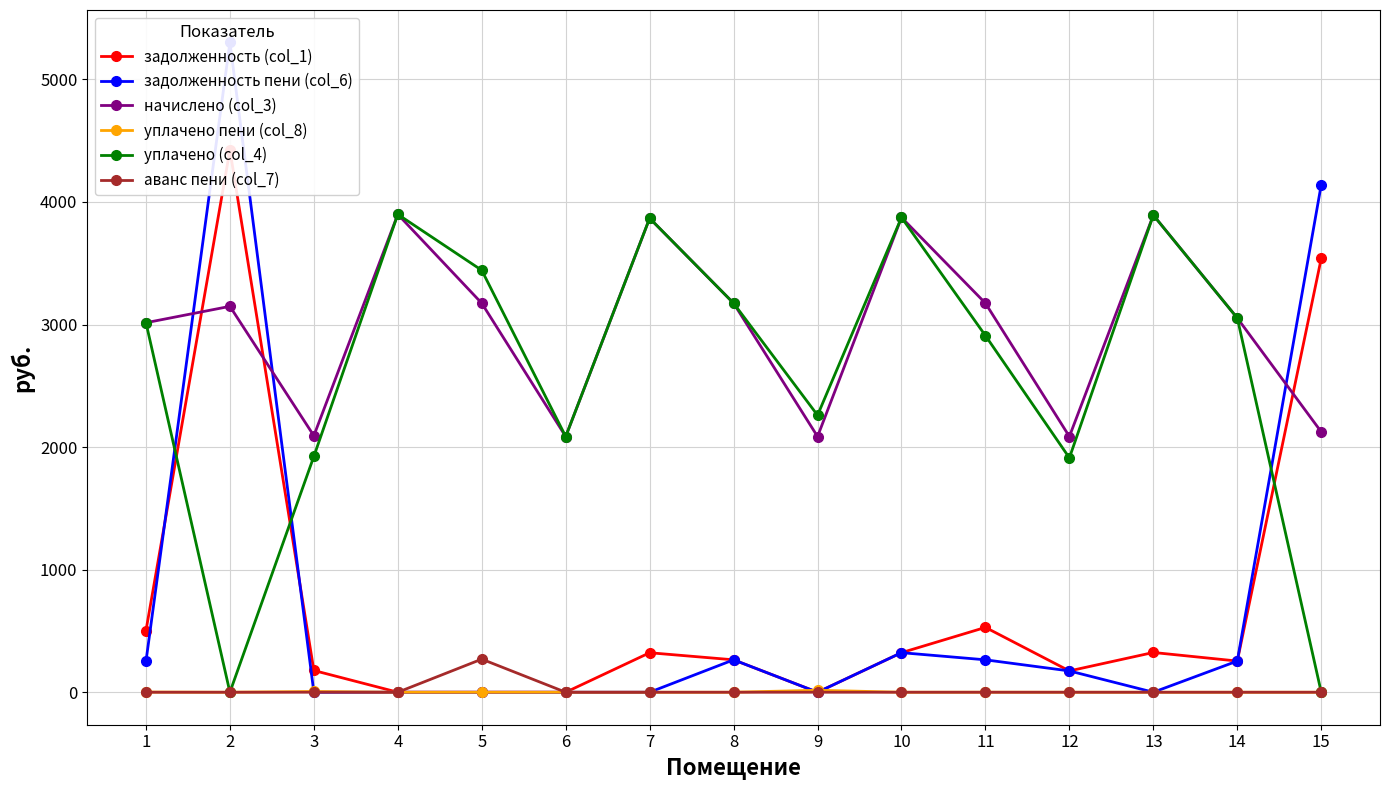

How many values in the задолженность пени (col_6) series exceed 173?

8